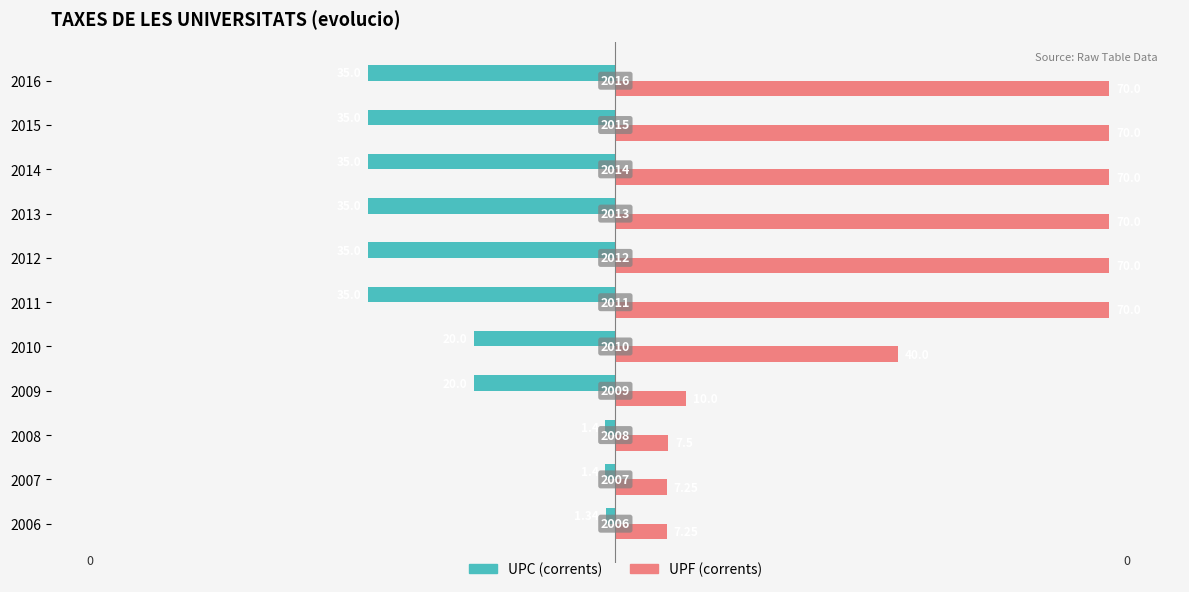

What are all the series names shown in the legend?

UPC (corrents), UPF (corrents)